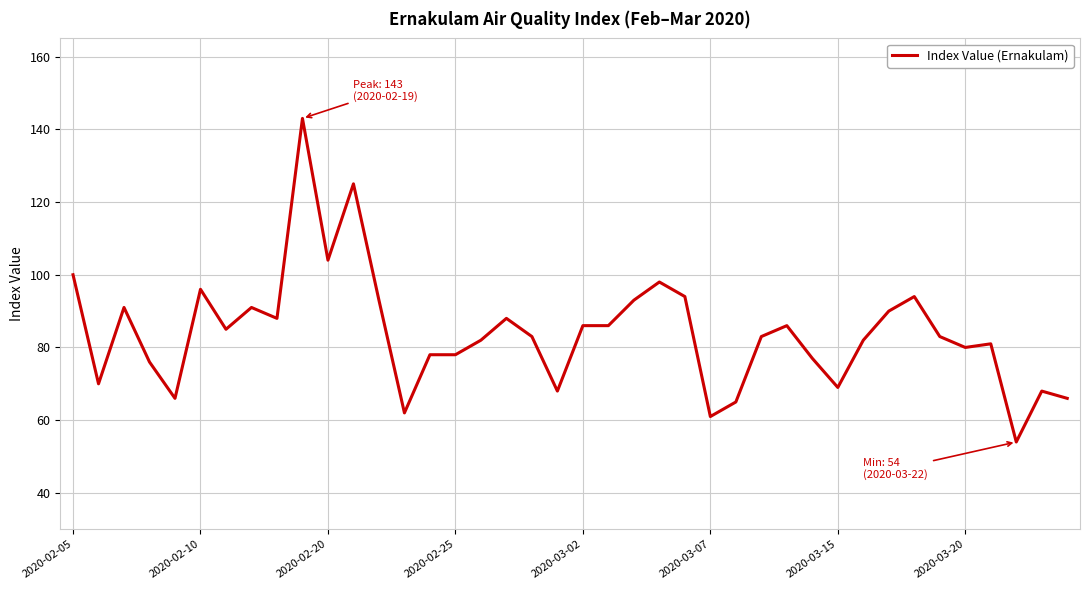

What is the minimum value shown in the chart?

54